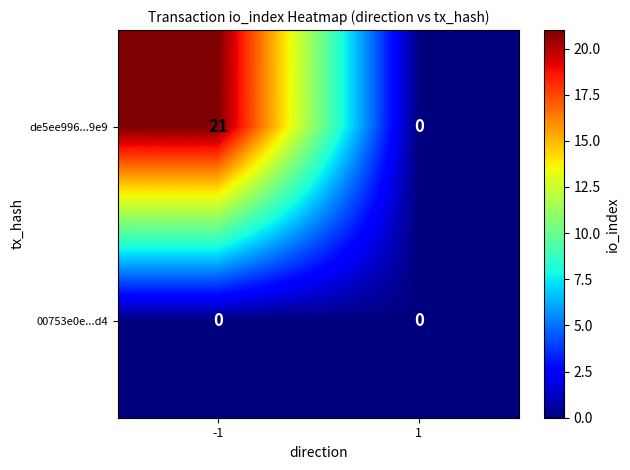

Reading right to left, list all the values displayed in this chart.

de5ee996...9e9: 1=0	-1=21
00753e0e...d4: 1=0	-1=0